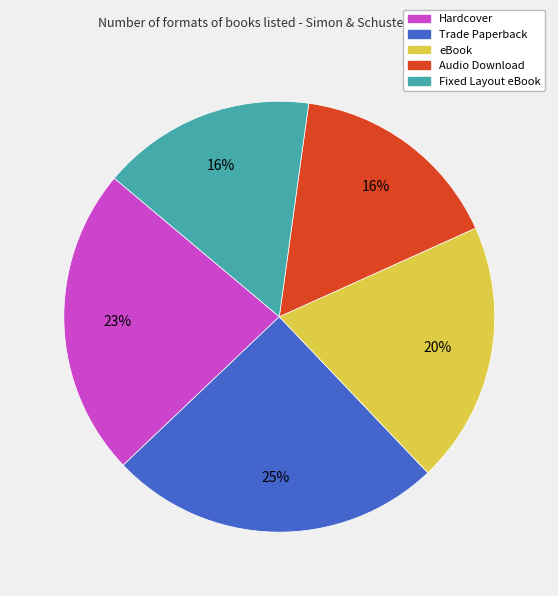

How many slices are in this pie chart?

5